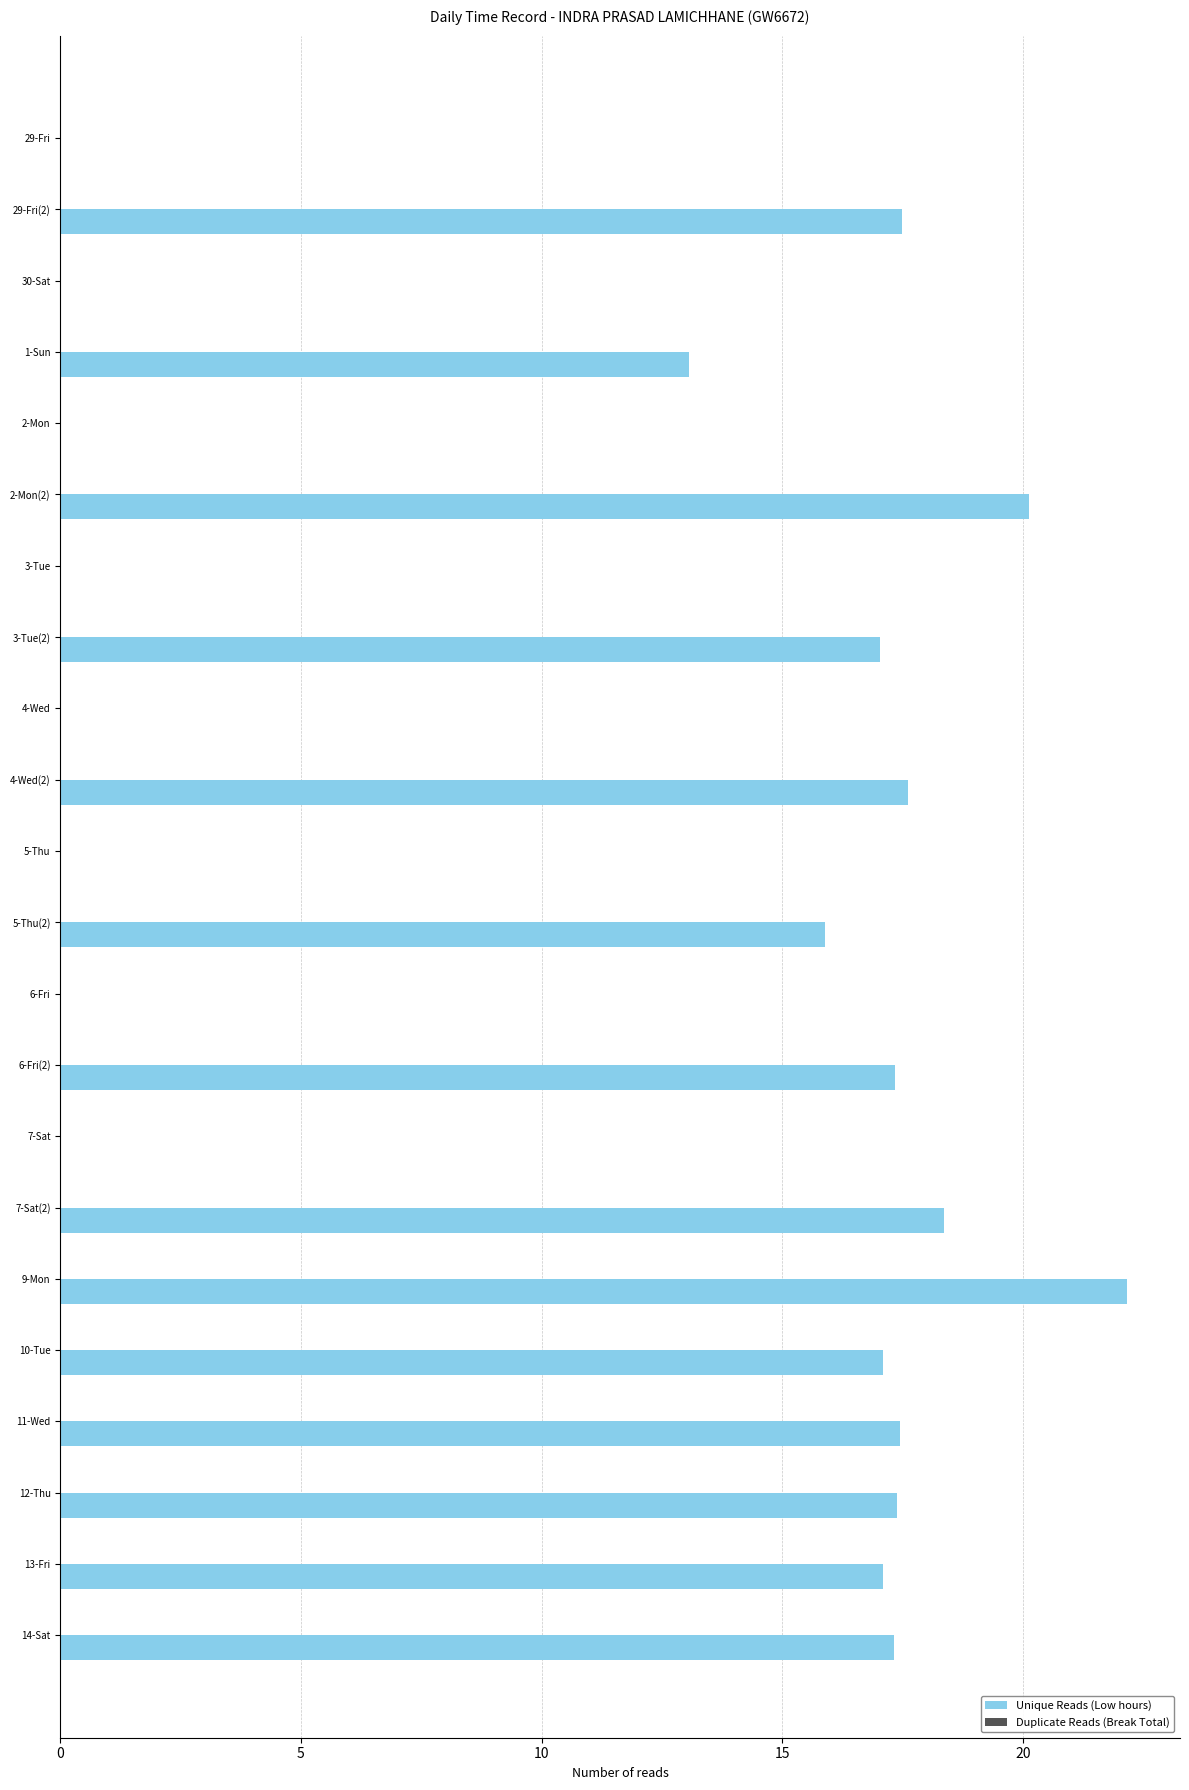

What is the sum of the values at 30-Sat and 1-Sun?

13.1